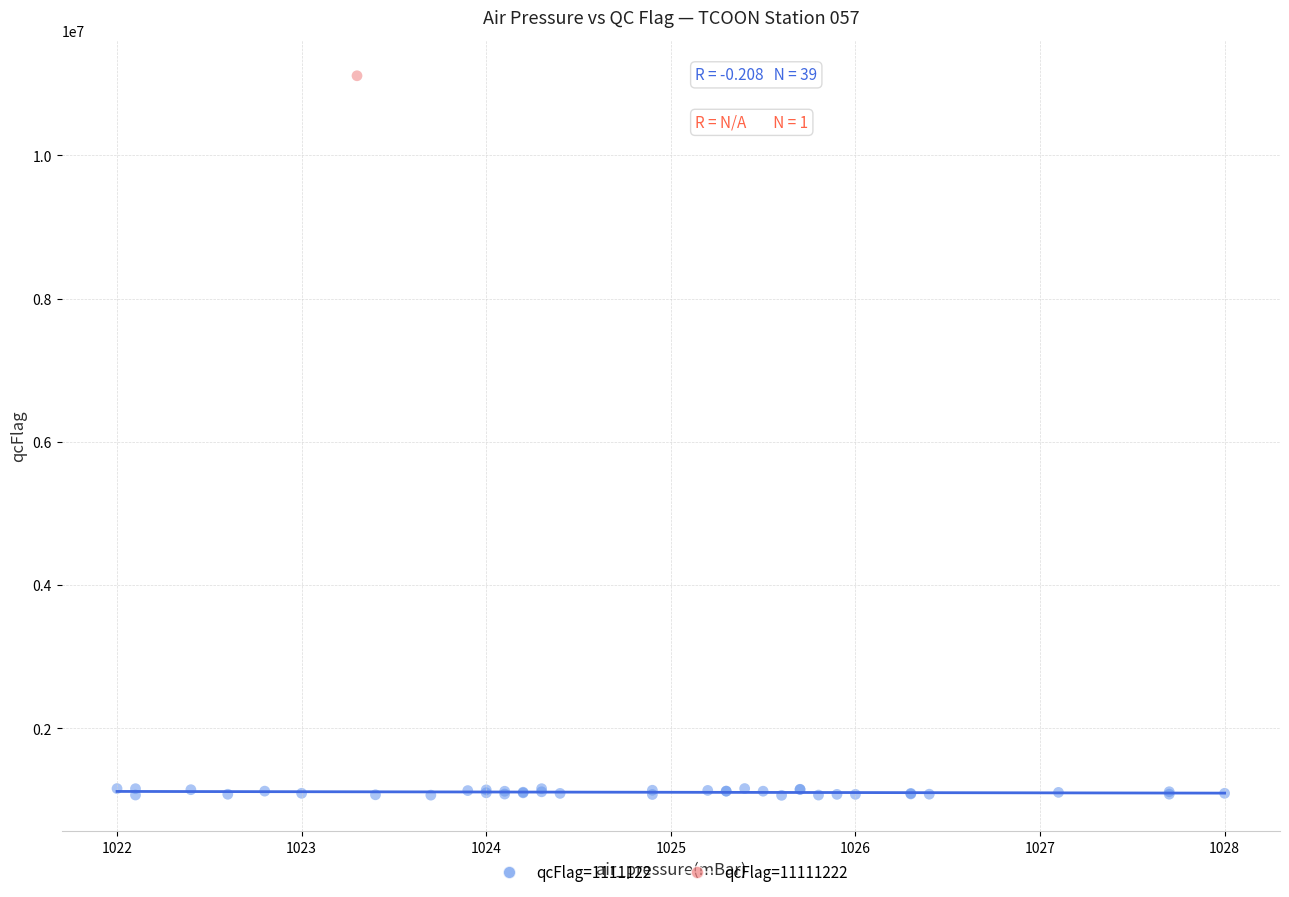

What are all the series names shown in the legend?

qcFlag=1111122, qcFlag=11111222